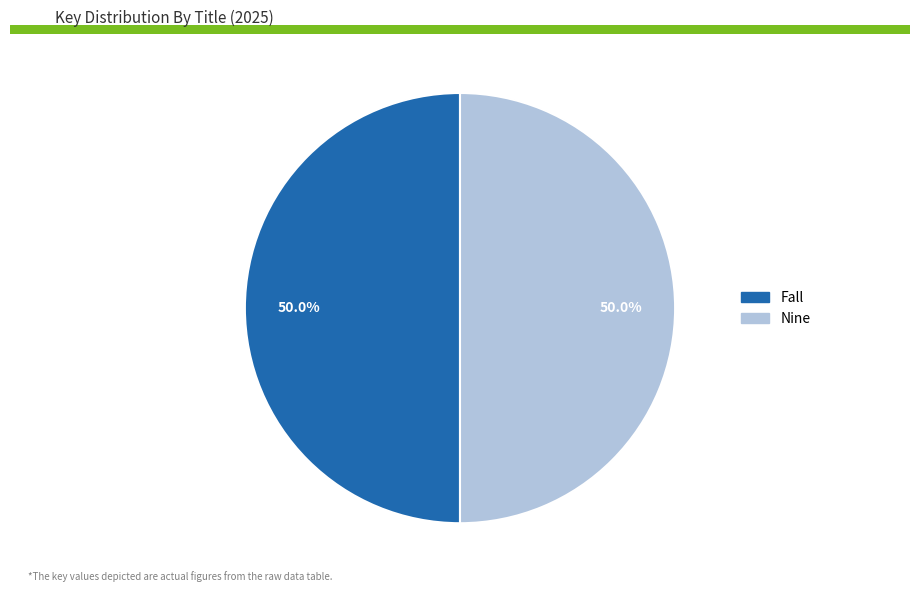

Is the sum of Fall and Nine greater than half?

Yes